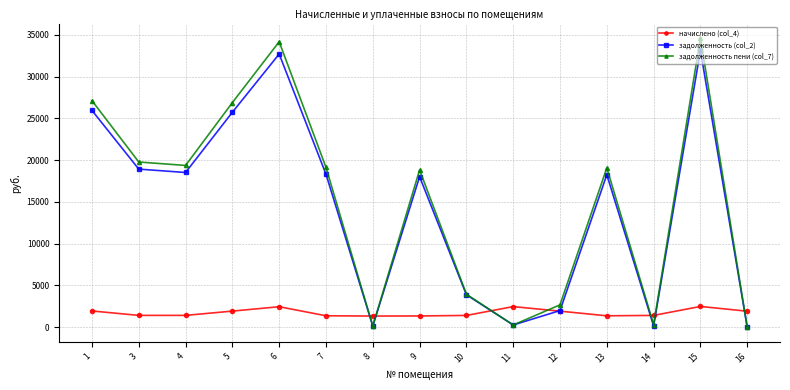

What is the difference between the maximum and minimum values in the задолженность пени (col_7) series?

34620.4